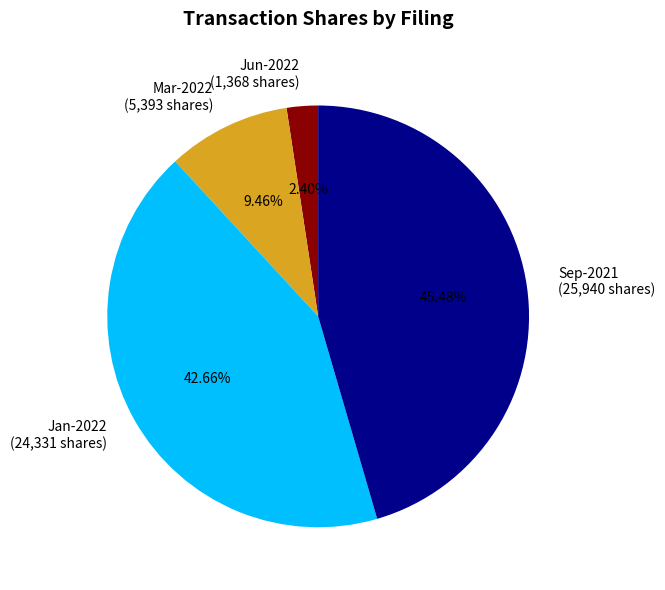

Does any single category account for the majority?

No